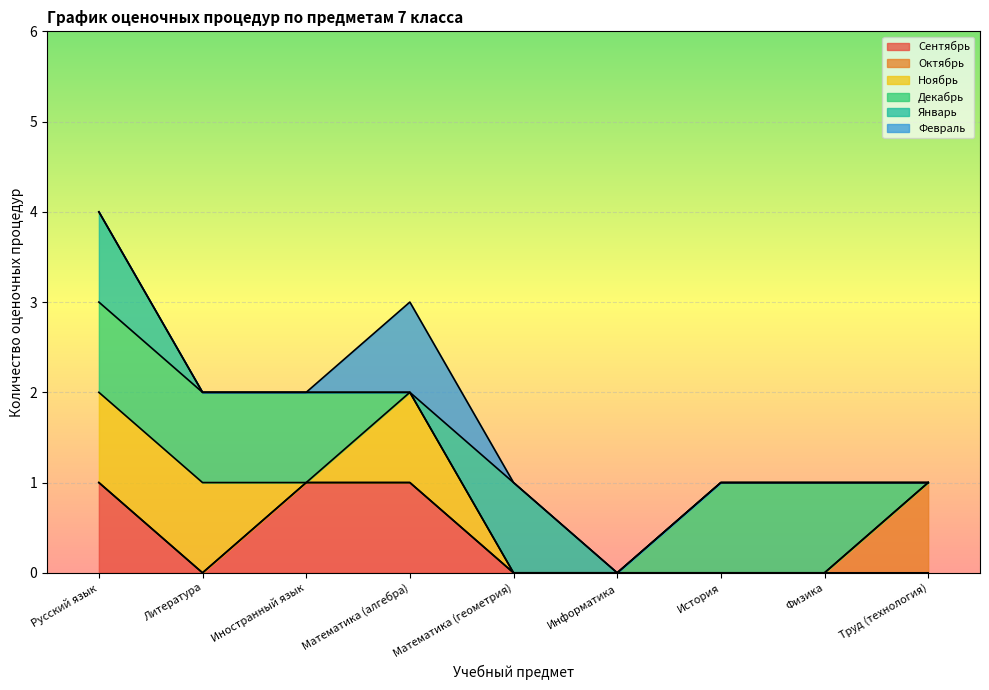

Is the value of Ноябрь at Иностранный язык greater than the value of Январь at Труд (технология)?

No